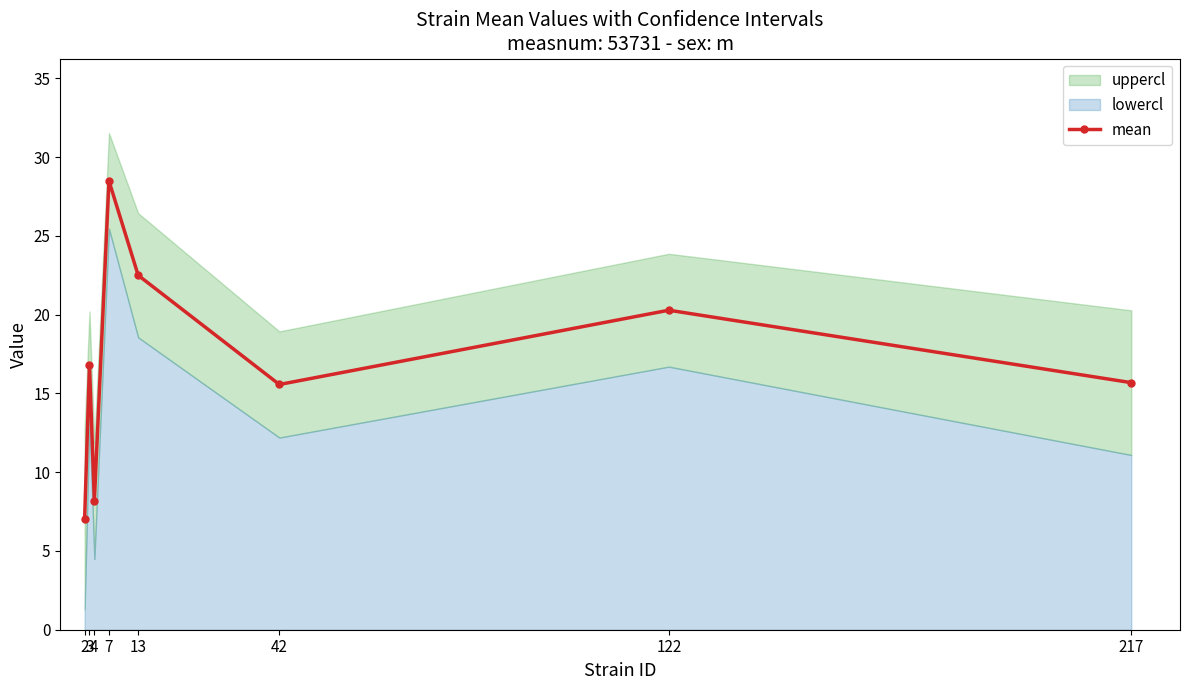

The chart shows a value of 22.5 at 13. True or false?

True